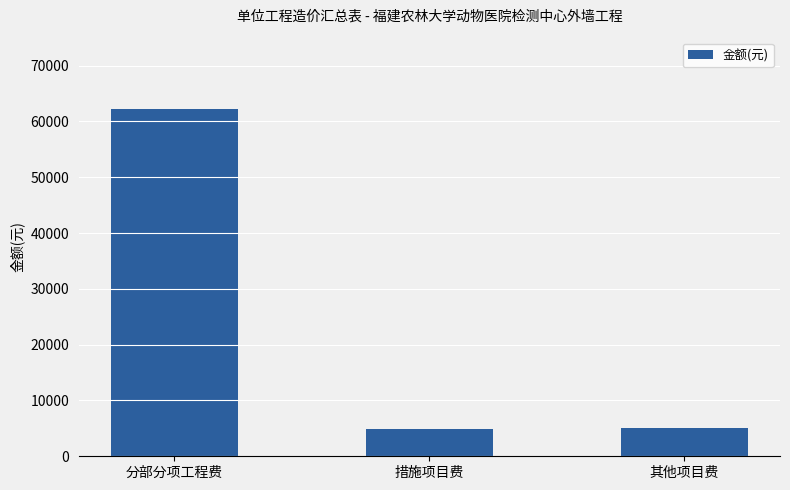

Between 分部分项工程费 and 措施项目费, which is larger?

分部分项工程费